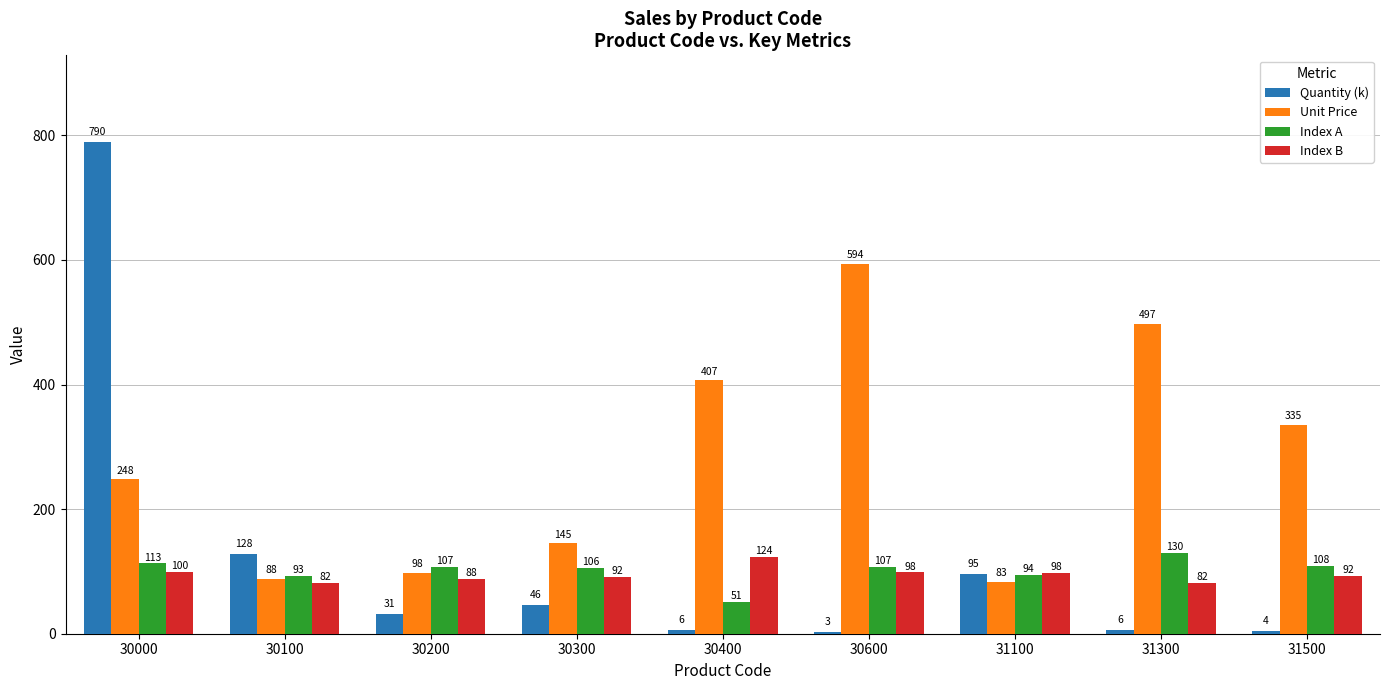

What is the average value of the Index B series?

95.1